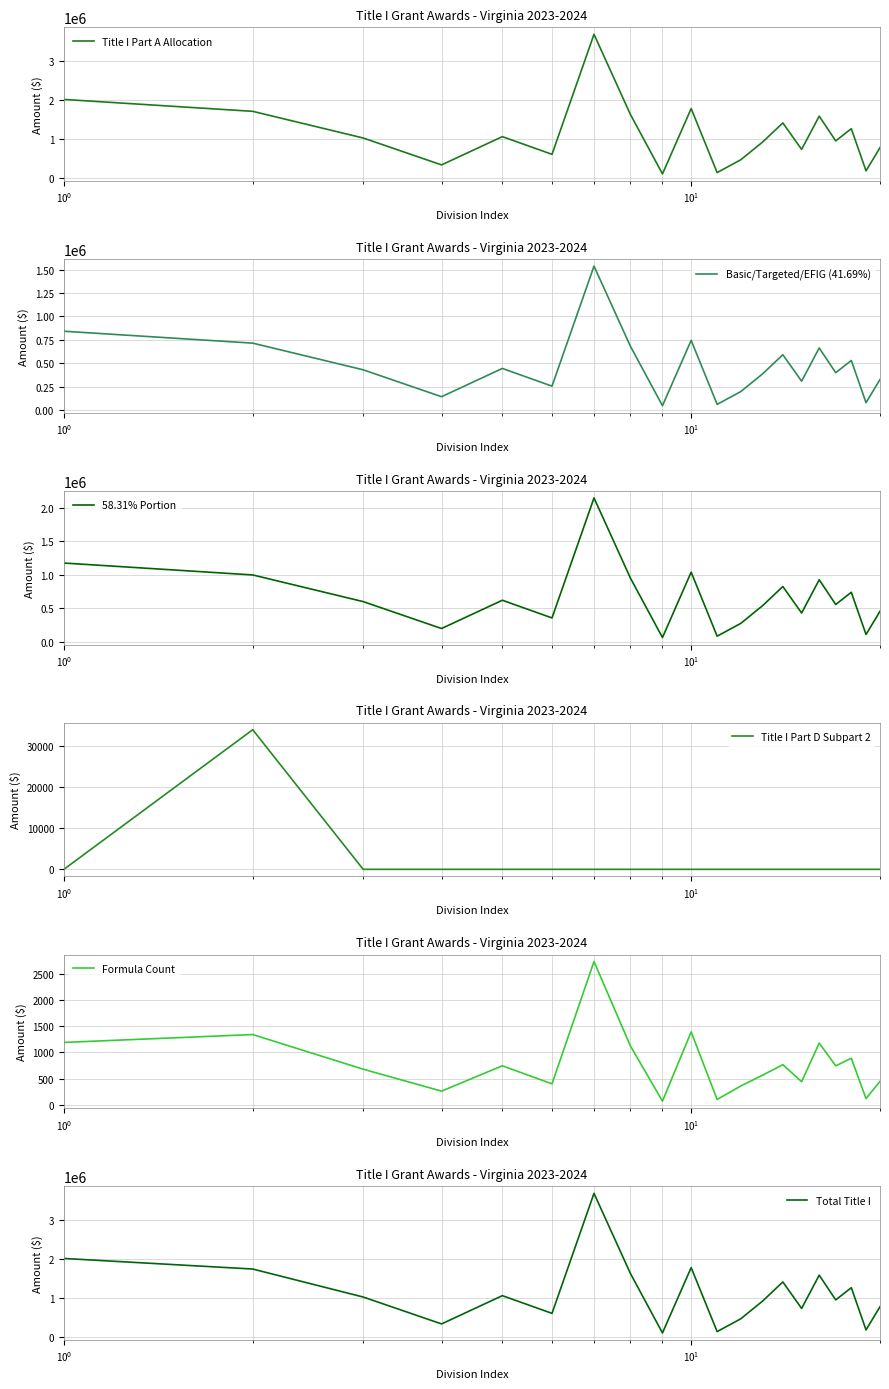

True or false: Title I Part A Allocation and Total Title I cross at least once.

False